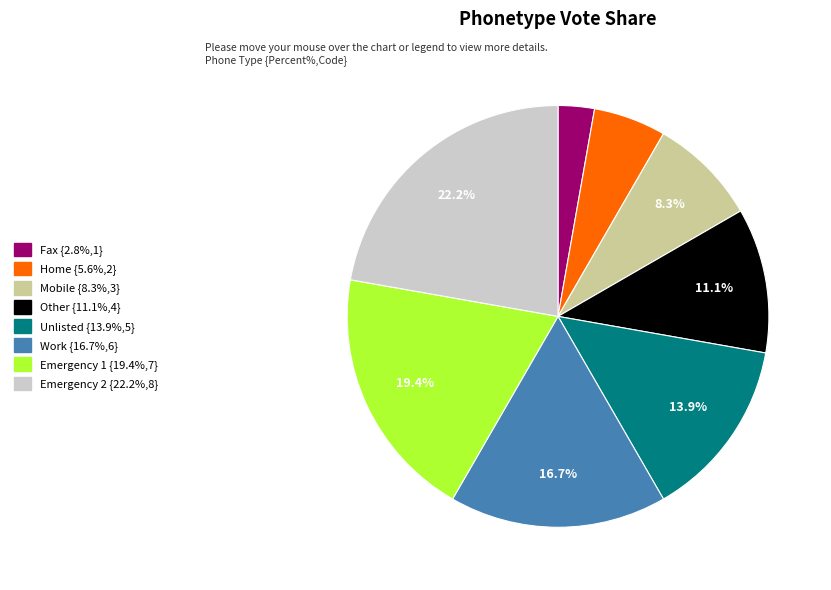

To the nearest percent, what portion does Emergency 2 represent?

22%